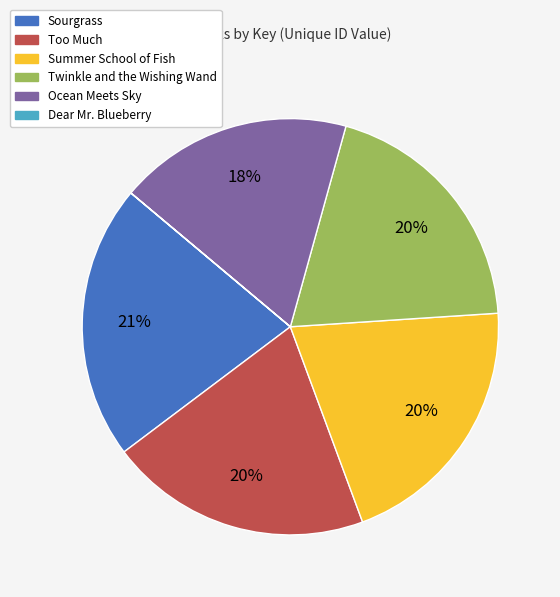

Between Ocean Meets Sky and Summer School of Fish, which is larger?

Summer School of Fish